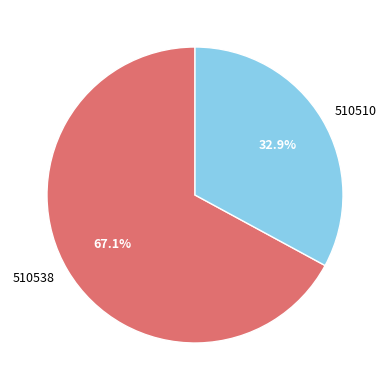

How many segments does this pie chart have?

2